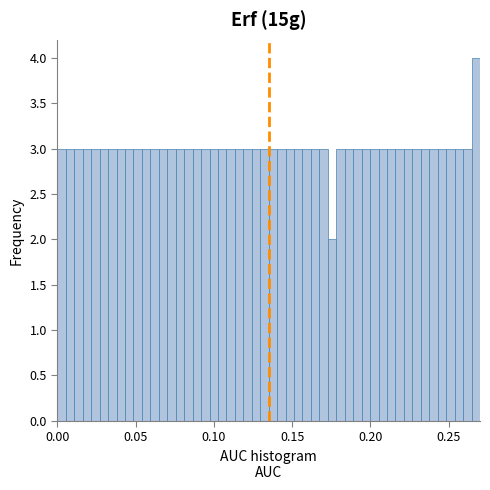

Around what value on the x-axis is the tallest bar? Give the approximate position of its centre, as read against the axis.

0.265